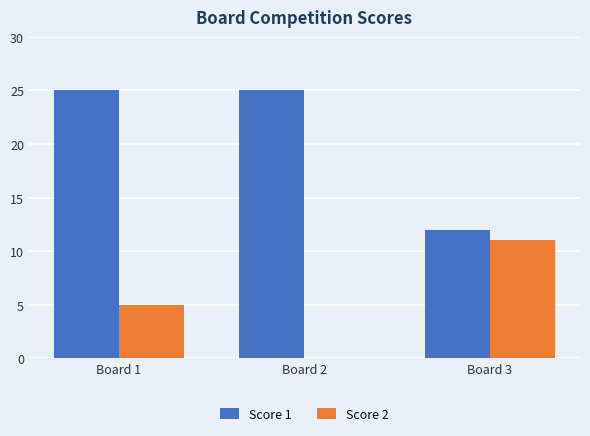

Count the number of data series in this chart.

2